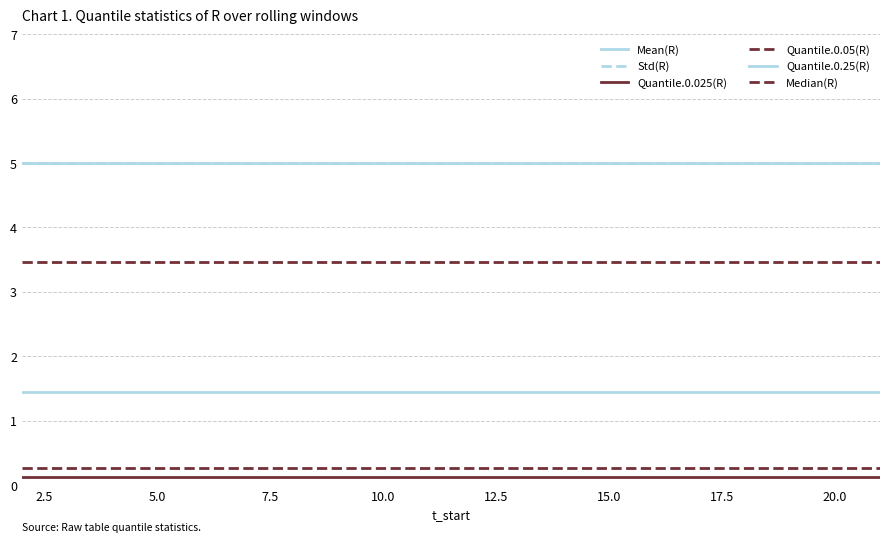

Rank the series by their maximum value, from highest to lowest.

Mean(R), Std(R), Median(R), Quantile.0.25(R), Quantile.0.05(R), Quantile.0.025(R)